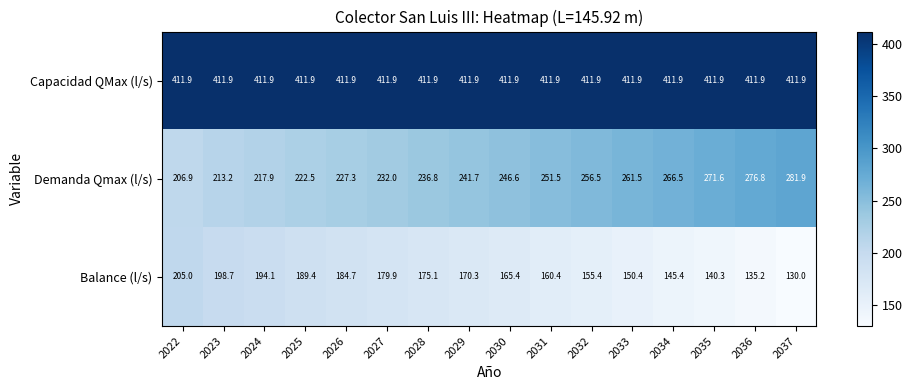

What is the spread (max minus min) of values at 2032?

256.5